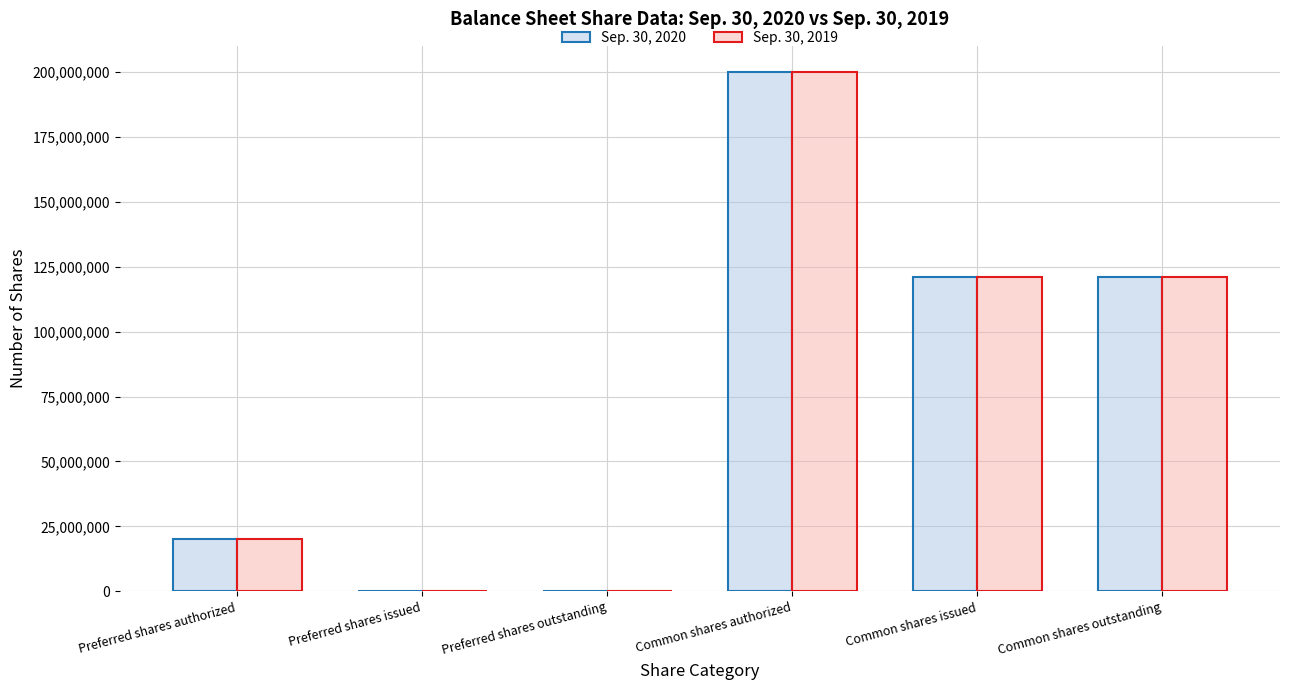

Is the value of Sep. 30, 2020 at Preferred shares authorized greater than the value of Sep. 30, 2019 at Common shares outstanding?

No